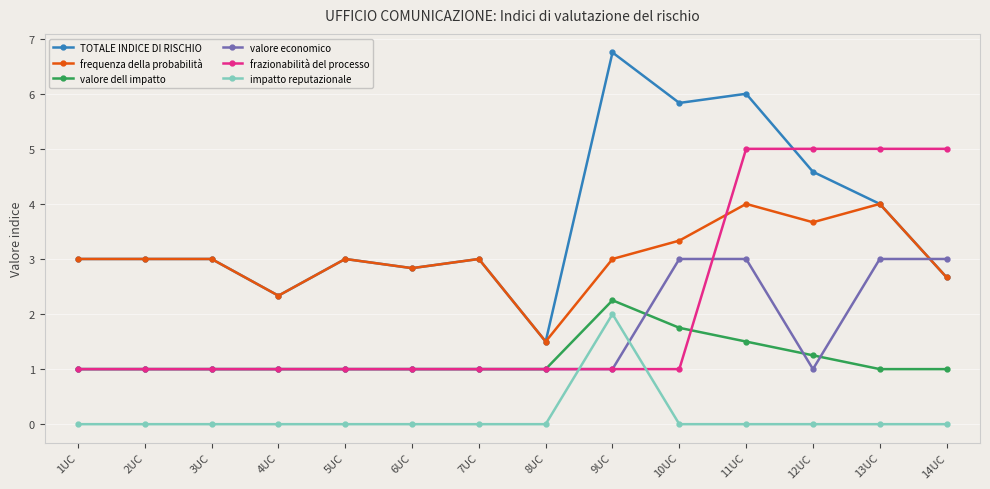

Read the valore economico value at 7UC.

1.0